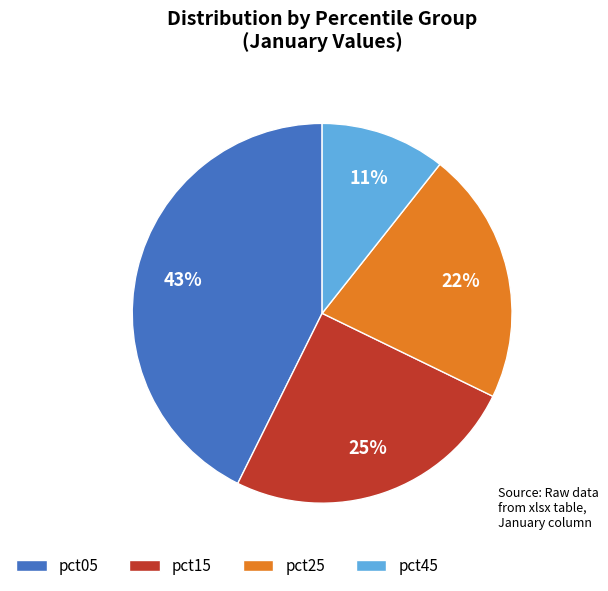

Rank the categories by value from lowest to highest.

pct45, pct25, pct15, pct05